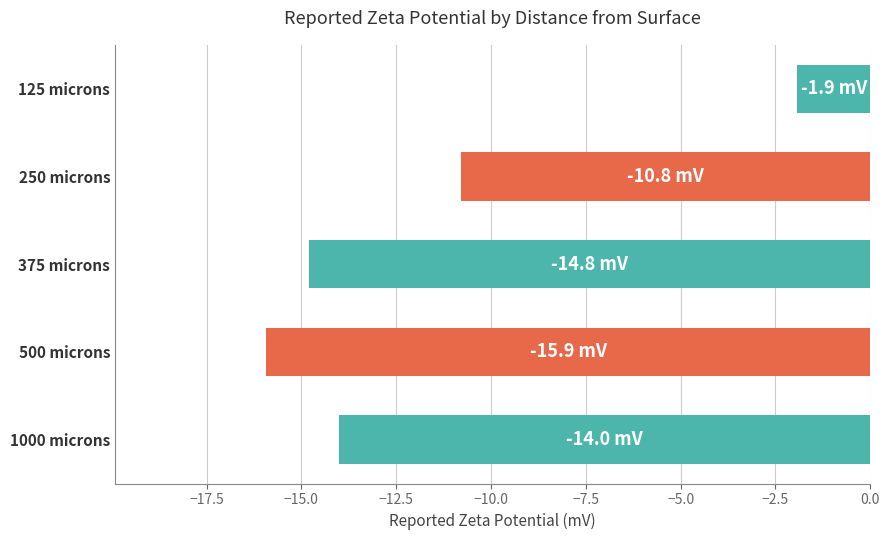

What is the change in value from 250 microns to 375 microns?

-4.0